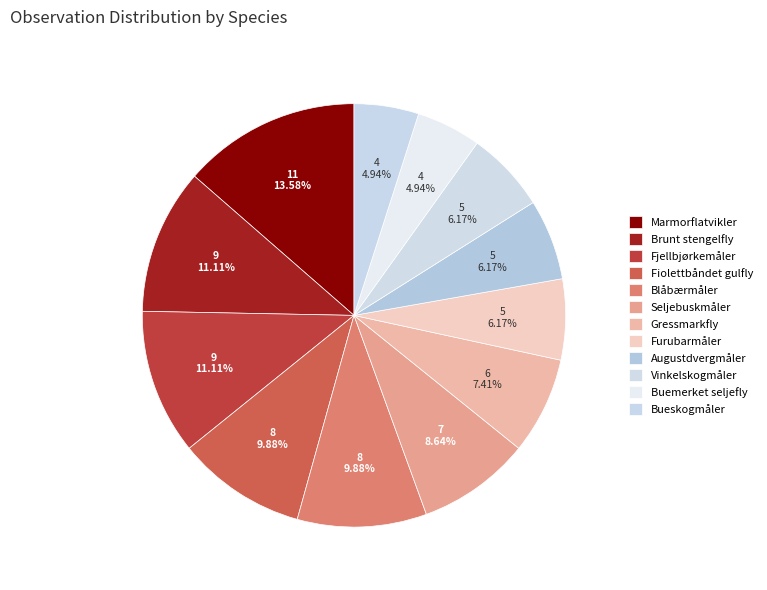

Is it true that Fiolettbåndet gulfly is 10% of the pie?

True